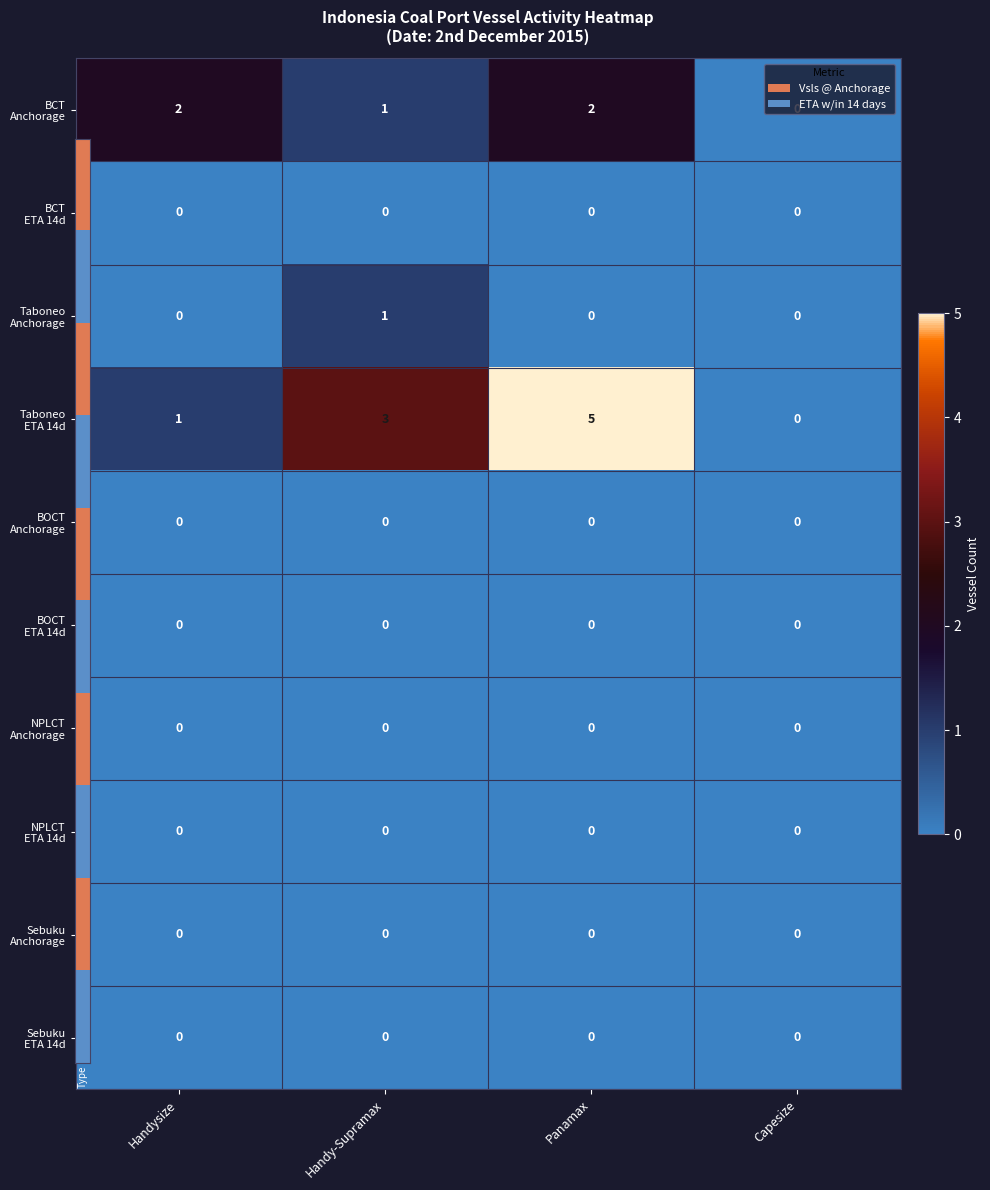

Count the number of categories in the chart.

4